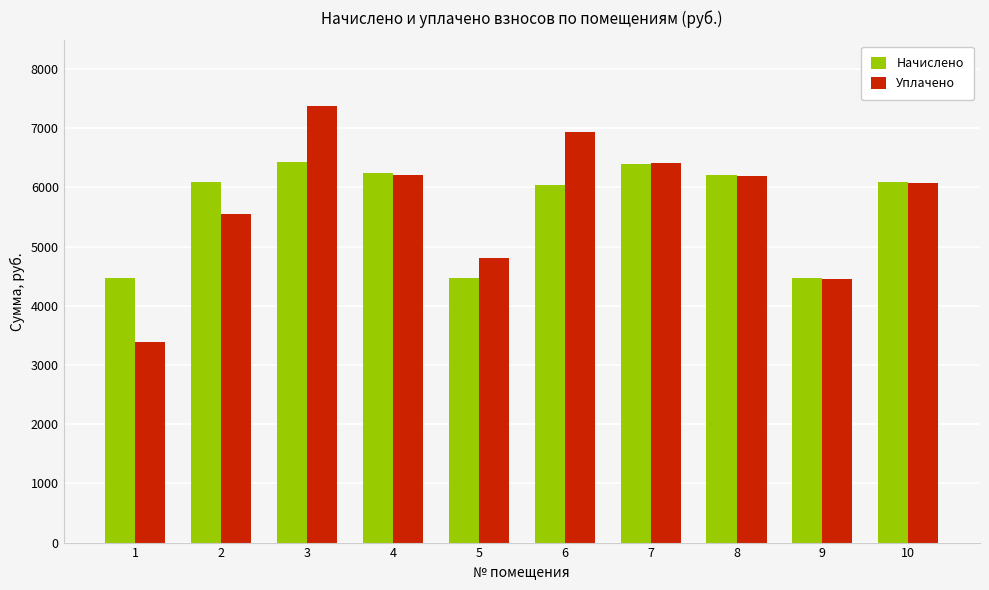

Is it true that Начислено equals 7061.0 at 9?

False